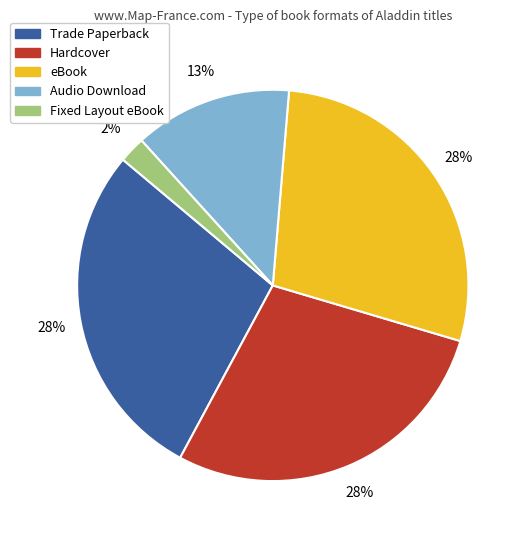

Is it true that eBook is 41% of the pie?

False